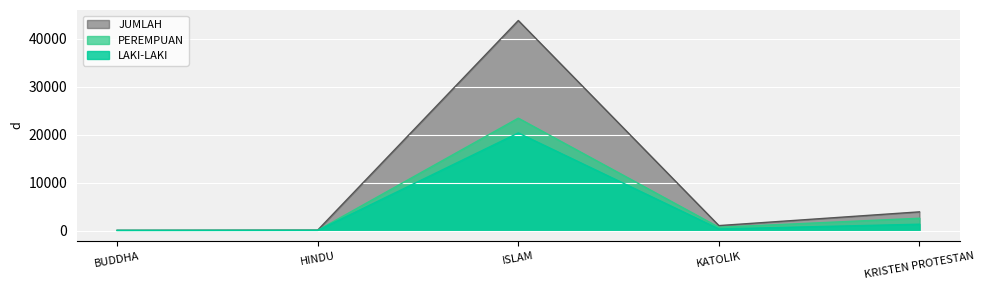

Which series has the largest range (max minus min)?

JUMLAH